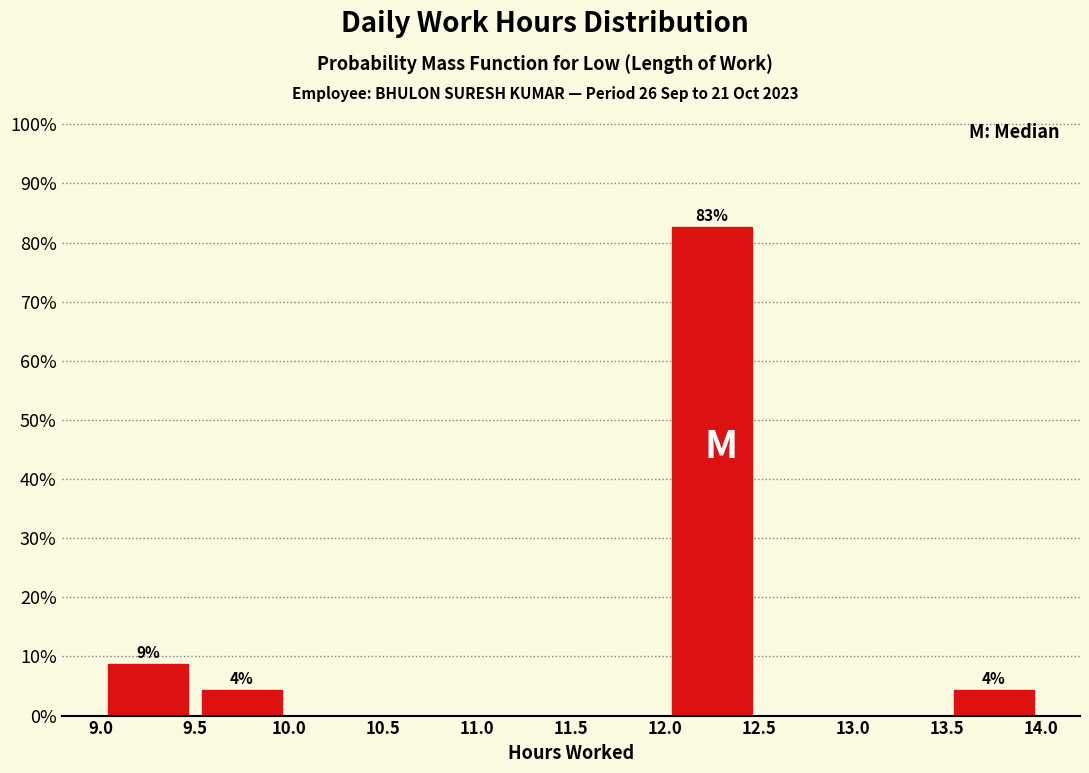

Which range on the x-axis has the tallest bar?

12.0 to 12.5